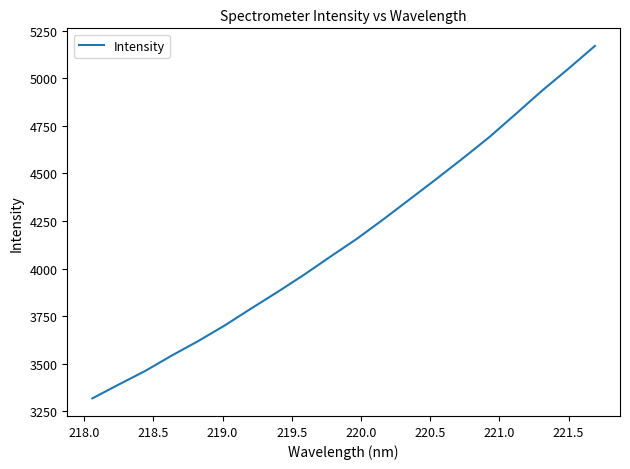

What is the smallest value displayed?

3317.4